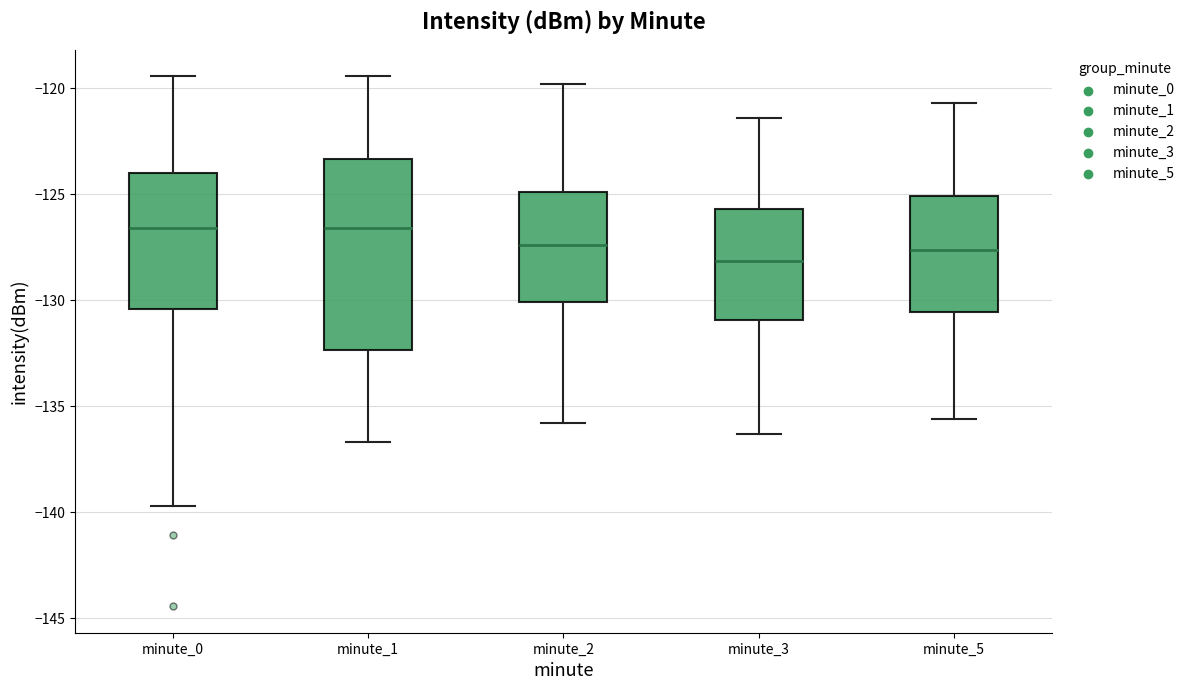

Where does the lower whisker of the box for minute_1 end on the y-axis? The values are not printed on the chart, so give them approximately, as read against the axis.

-136.5